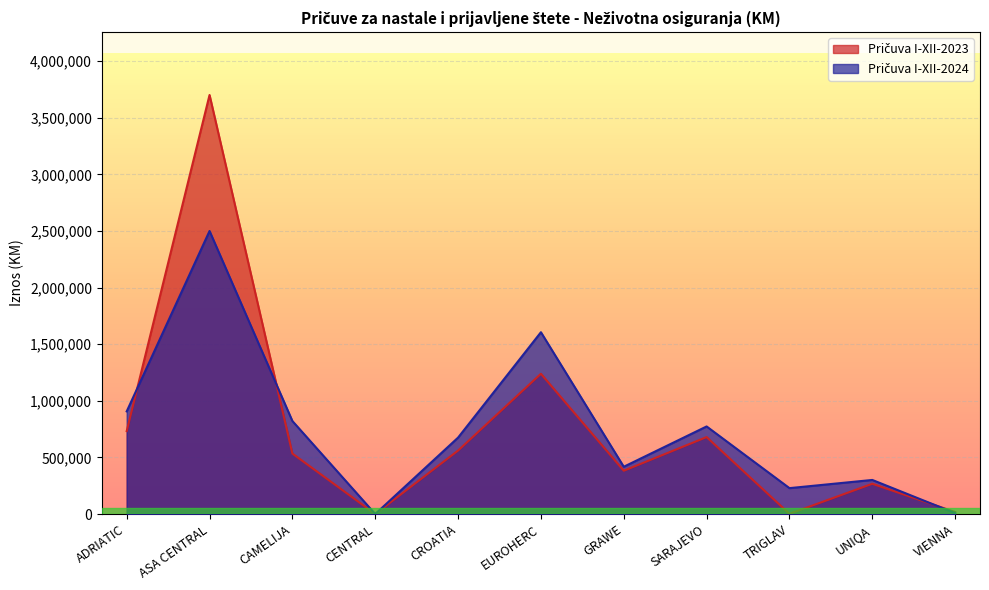

The value of Pričuva I-XII-2023 at SARAJEVO is 679880. True or false?

True